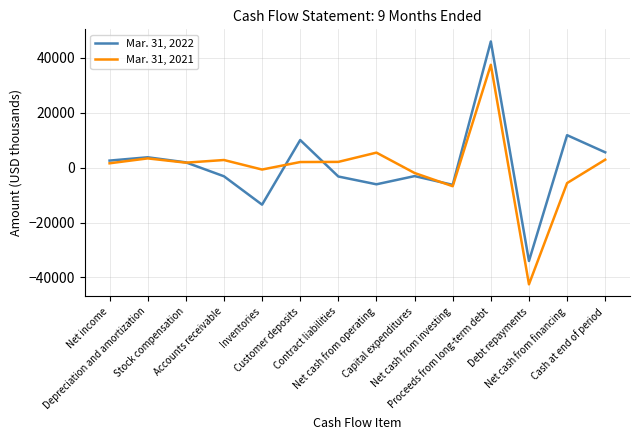

Read the Mar. 31, 2021 value at Net cash from investing, to the nearest 10.

-6750